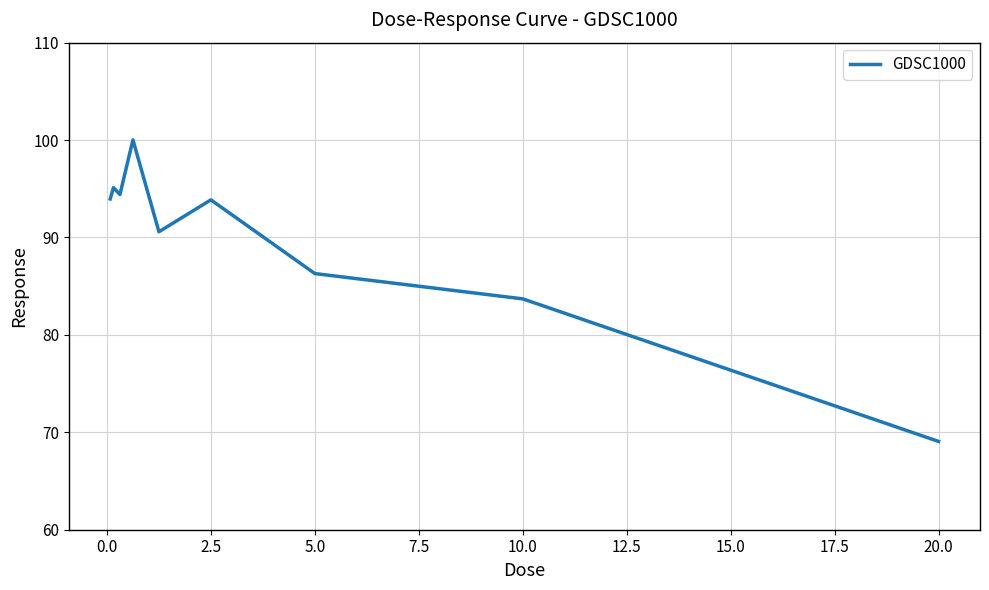

Is this an area chart (filled region under the line)?

No